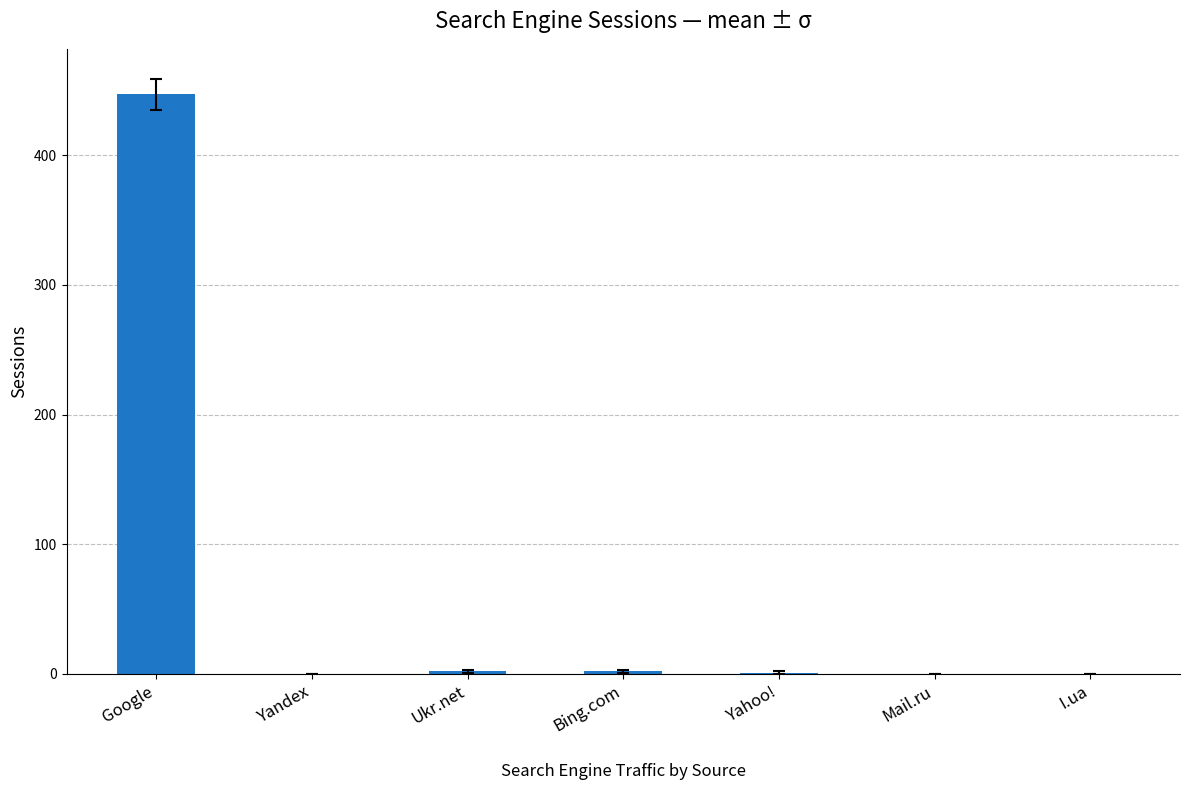

How many series are shown in this chart?

1